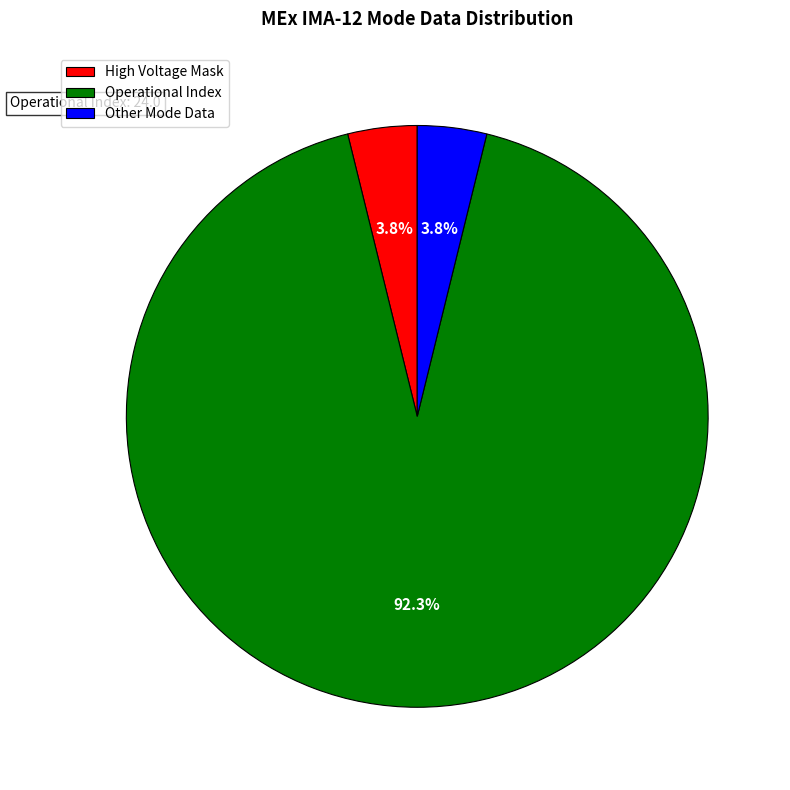

Between Other Mode Data and Operational Index, which is larger?

Operational Index